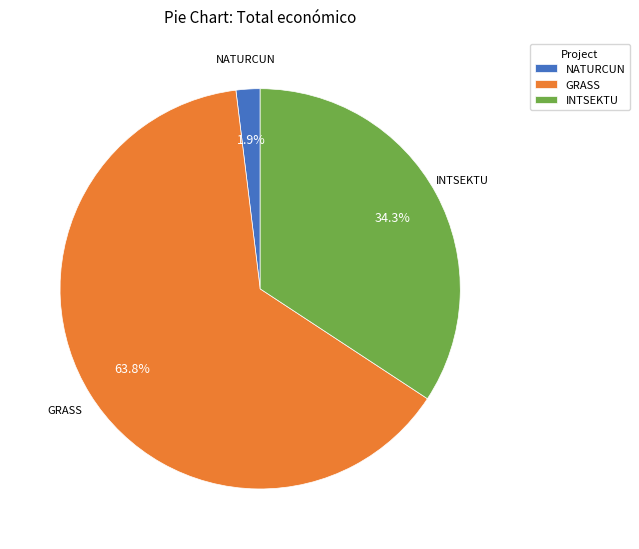

What is the smallest slice in the pie chart?

NATURCUN